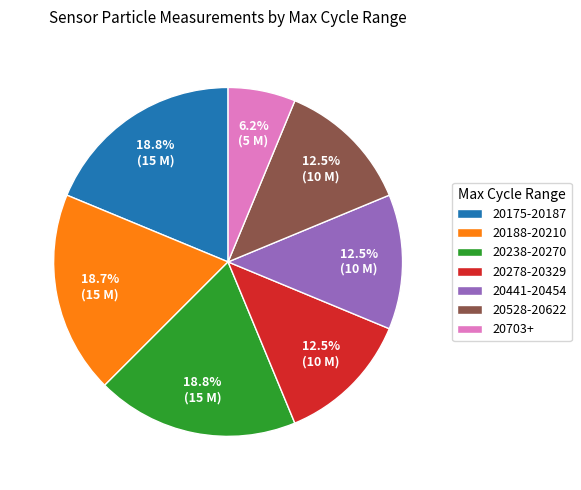

Which slice is the smallest?

20703+